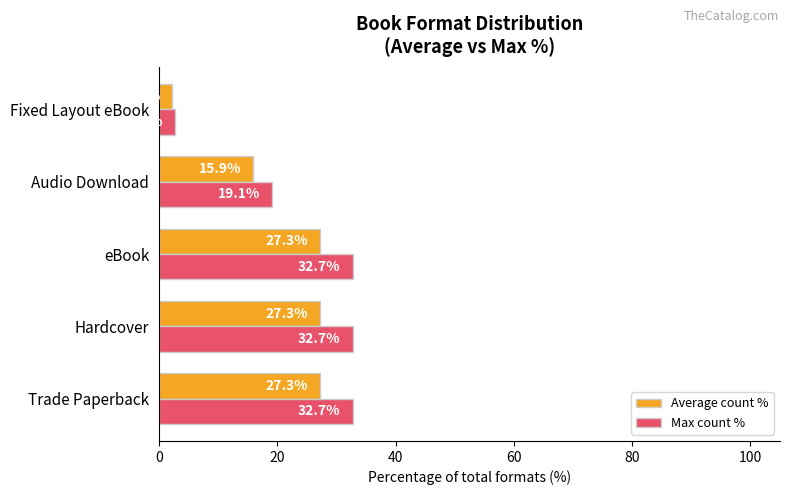

Is the value of Max count % at Audio Download greater than the value of Average count % at eBook?

No